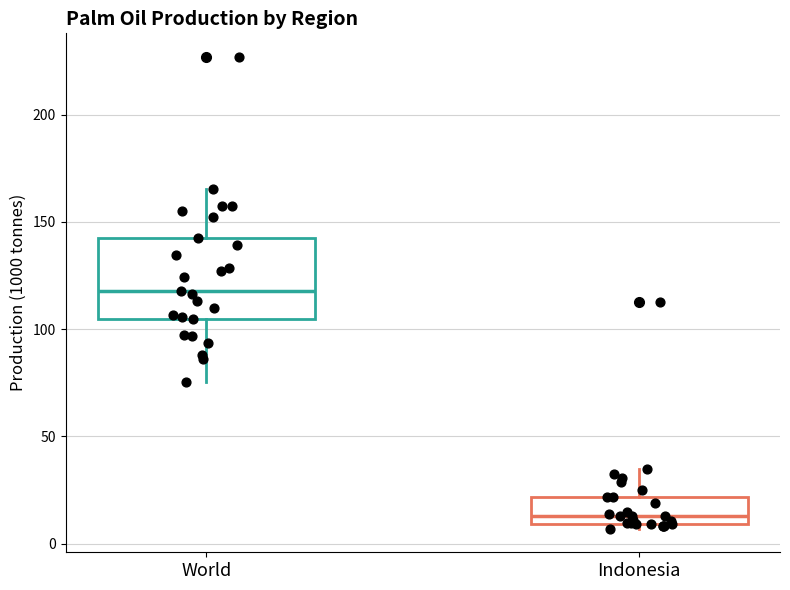

Reading left to right, transcribe this box plot: for each box, give where its median line is, the range the box spans, and where its two whiskers end, as read against the y-axis. The values are not printed on the chart, so give them approximately, as read against the axis.

World: median 120, box 105 to 140, whiskers 75 to 165
Indonesia: median 15, box 10 to 20, whiskers 5 to 35